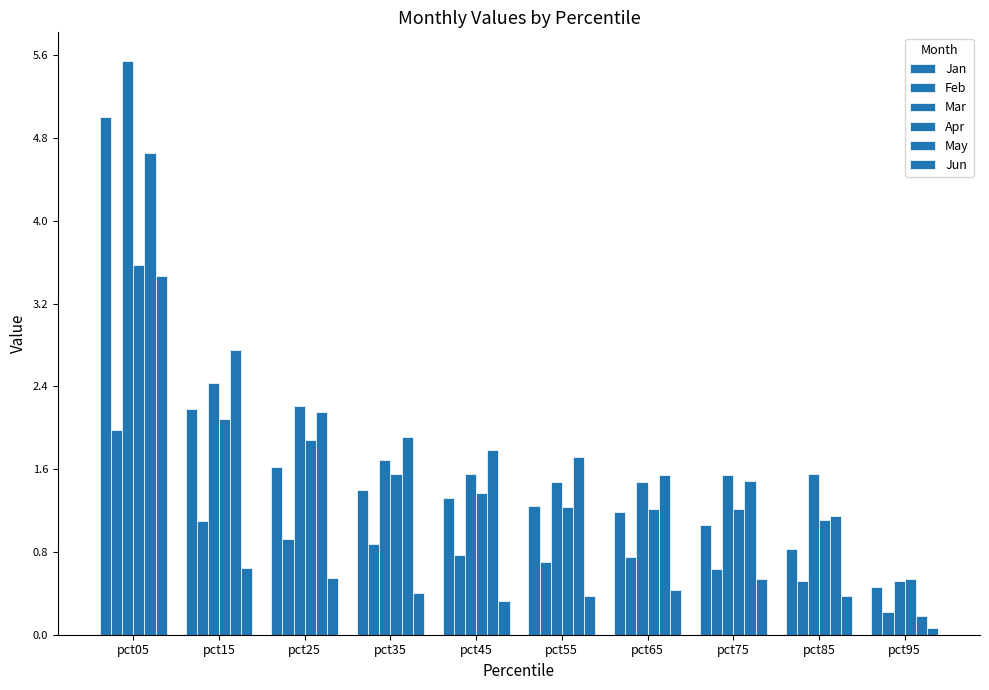

How many series are shown in this chart?

6